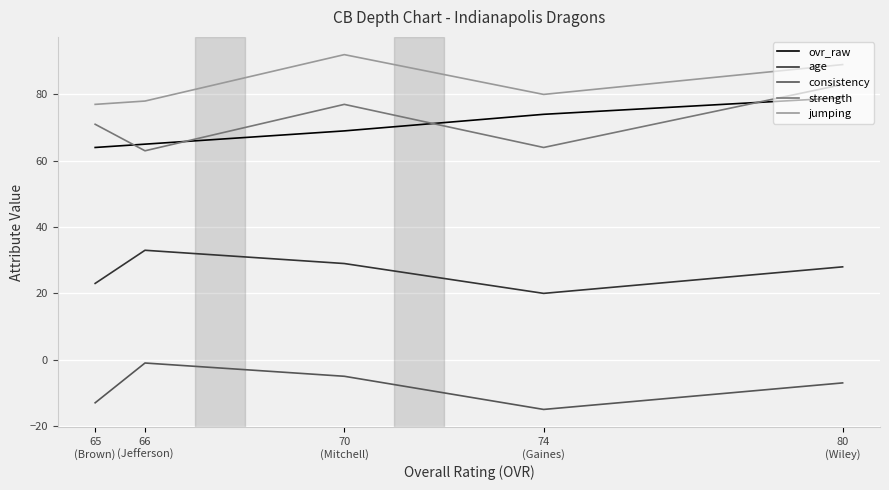

In strength, how many points are higher than both neighbors (excluding endpoints)?

1